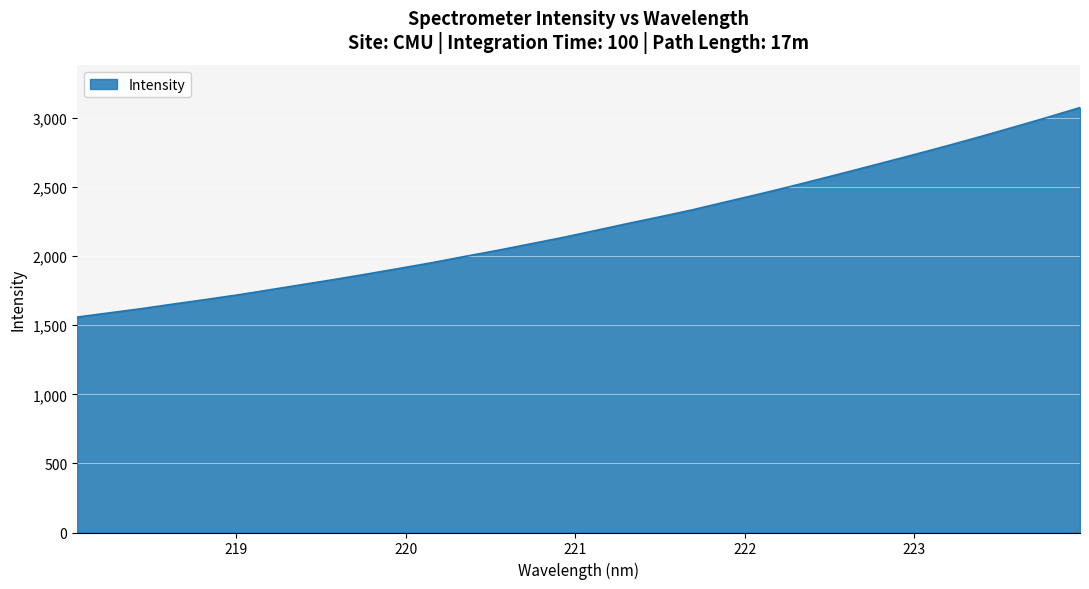

What is the smallest value displayed?

1558.7